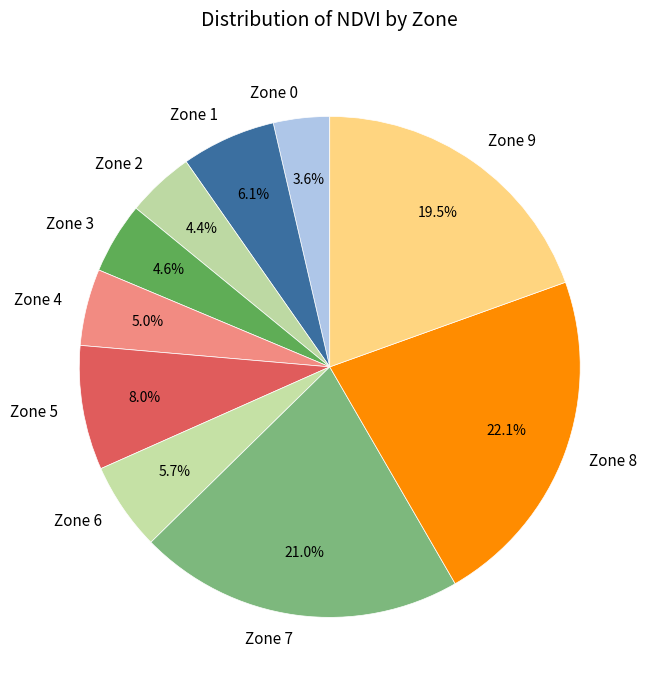

Does any single category account for the majority?

No